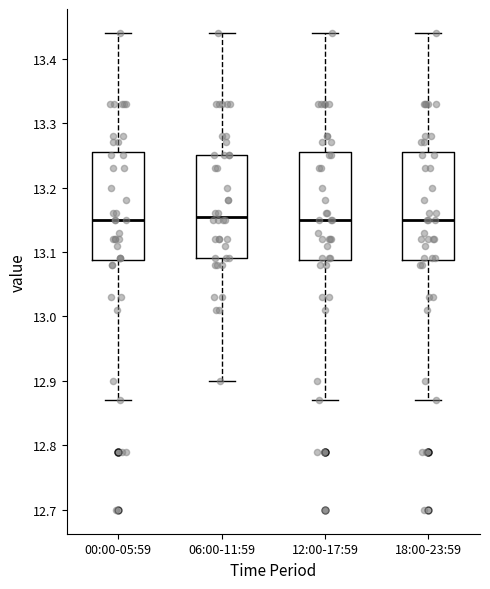

Where is the lower edge of the box for 12:00-17:59 on the y-axis? The values are not printed on the chart, so give them approximately, as read against the axis.

13.09